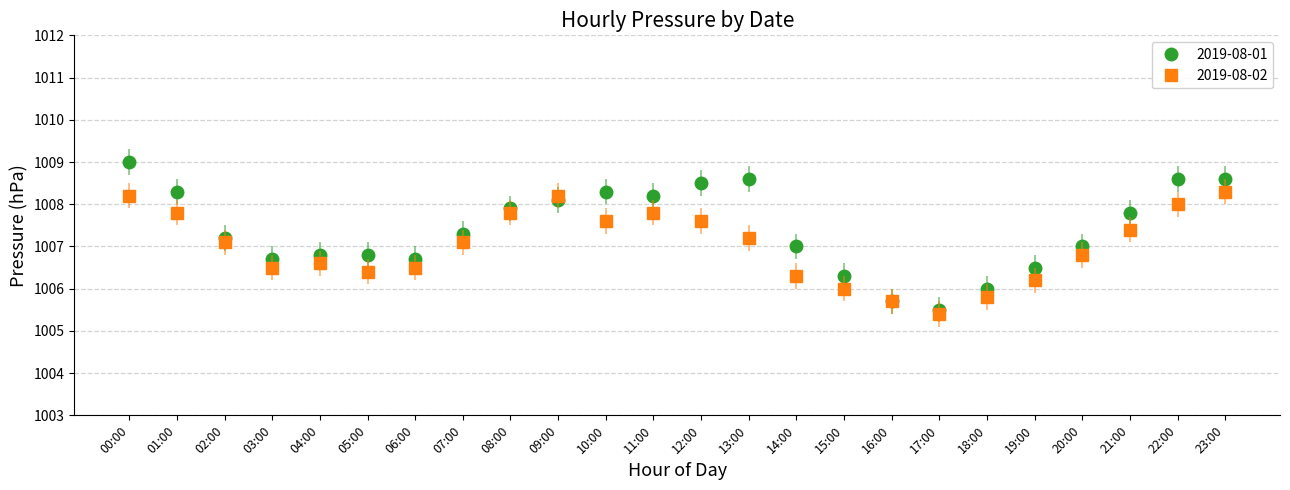

Which series has the largest range (max minus min)?

2019-08-01